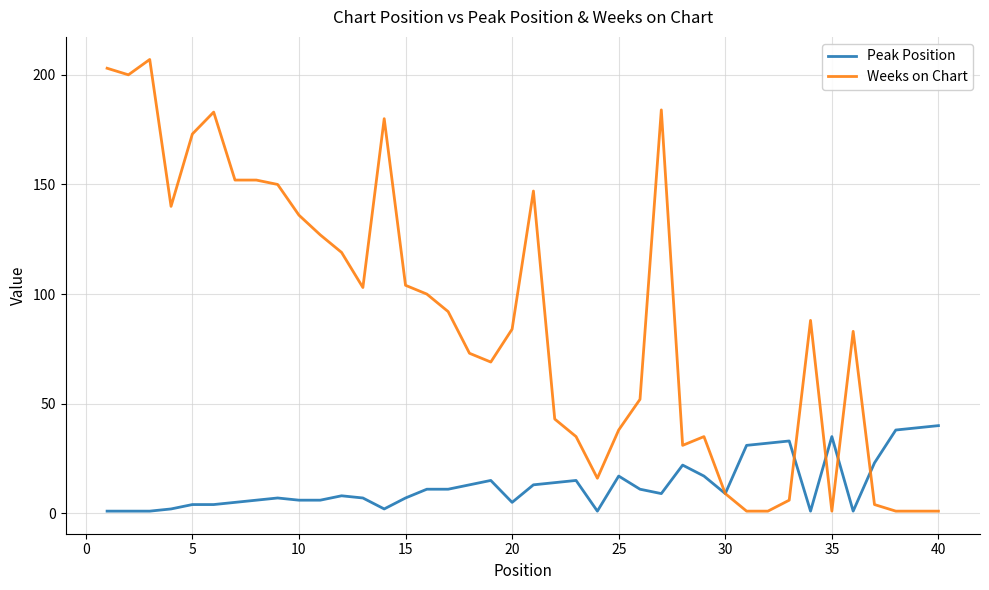

Reading left to right, what are all the values shown in this chart?

Peak Position: 1	1	1	2	4	4	5	6	7	6	6	8	7	2	7	11	11	13	15	5	13	14	15	1	17	11	9	22	17	9	31	32	33	1	35	1	23	38	39	40
Weeks on Chart: 203	200	207	140	173	183	152	152	150	136	127	119	103	180	104	100	92	73	69	84	147	43	35	16	38	52	184	31	35	9	1	1	6	88	1	83	4	1	1	1